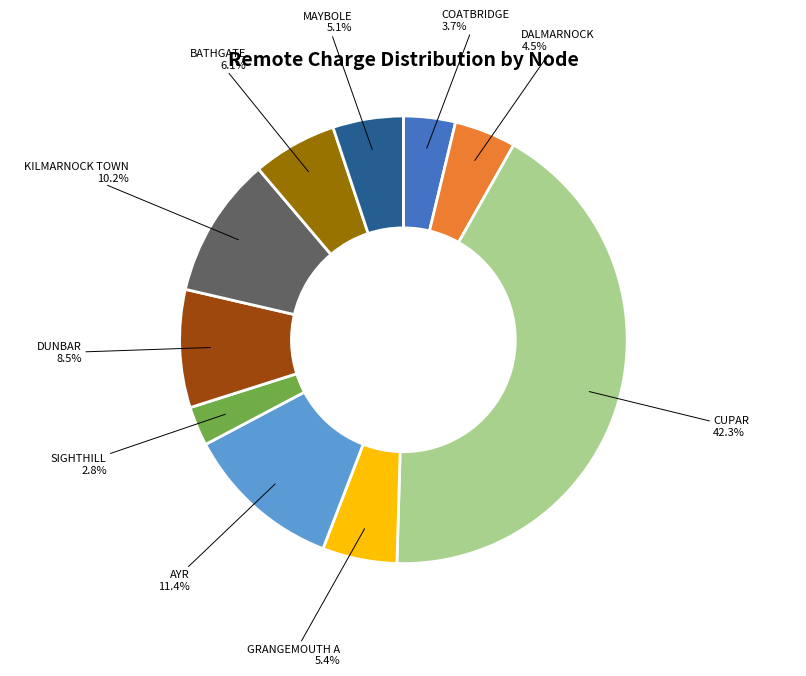

What percentage is NOT represented by DALMARNOCK?

95.5%